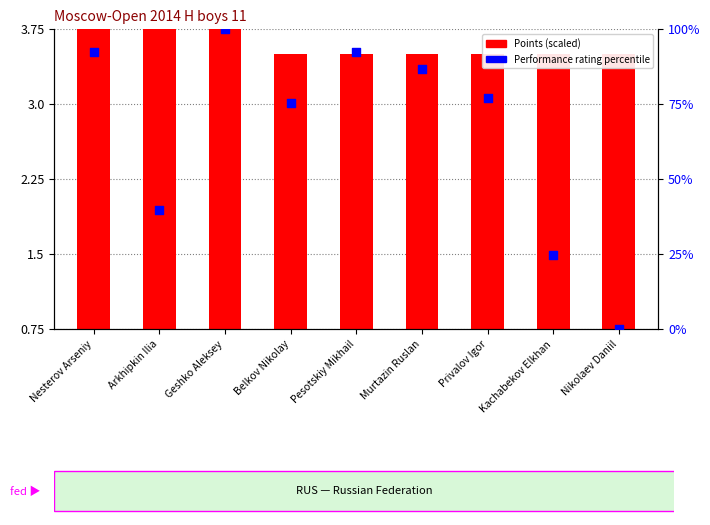

At which category is the sum across all series the highest?

Geshko Aleksey